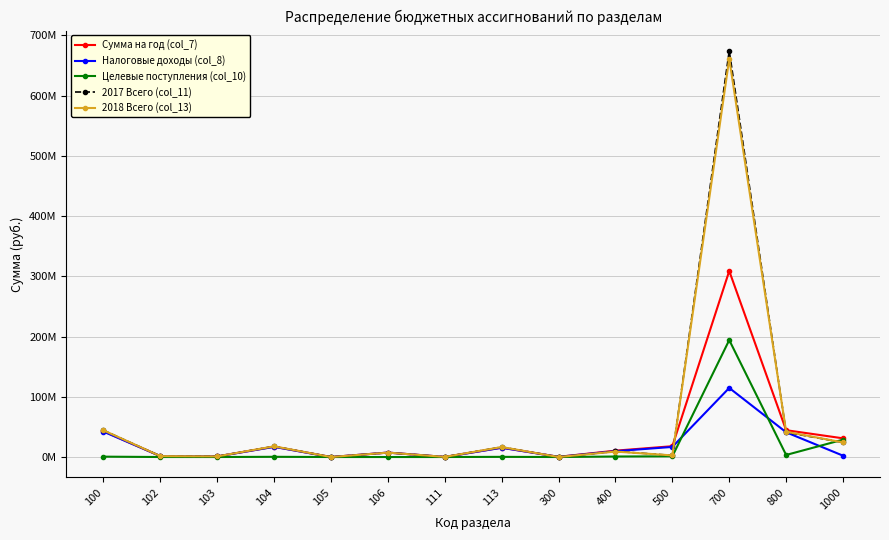

Between which two adjacent categories do 2017 Всего (col_11) and Целевые поступления (col_10) first intersect?

800 and 1000